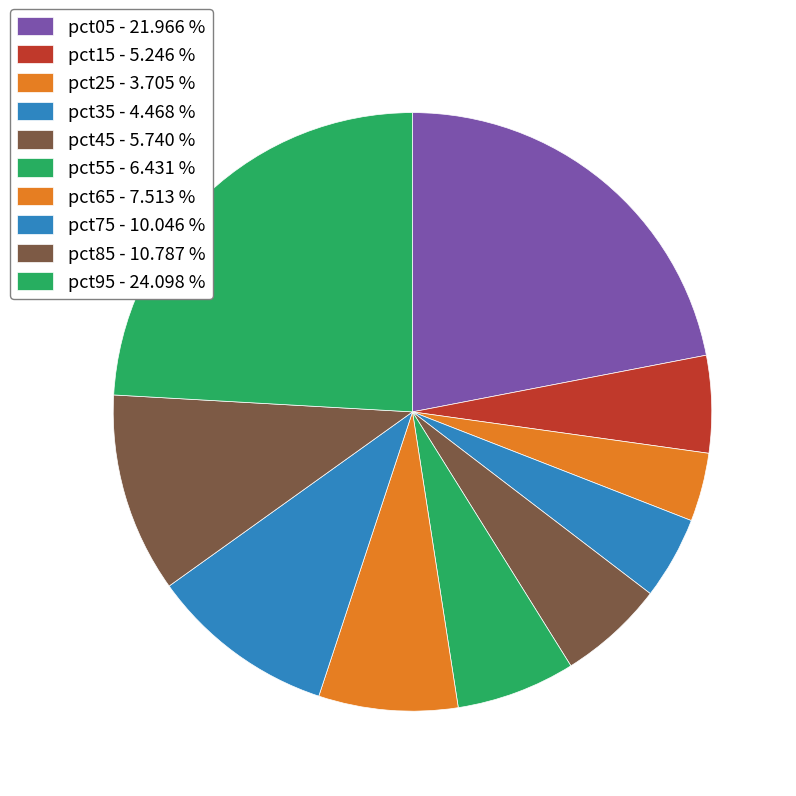

Which category has the biggest portion of the pie?

pct95